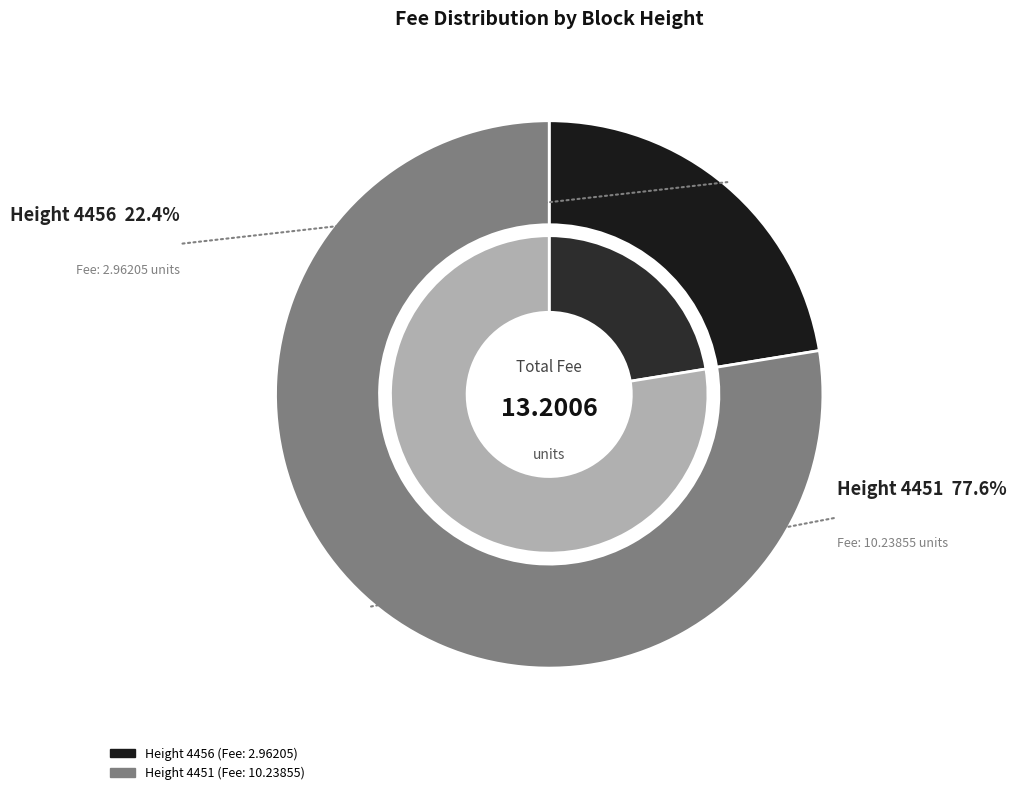

How much of the chart is everything except 4451?

22.4%